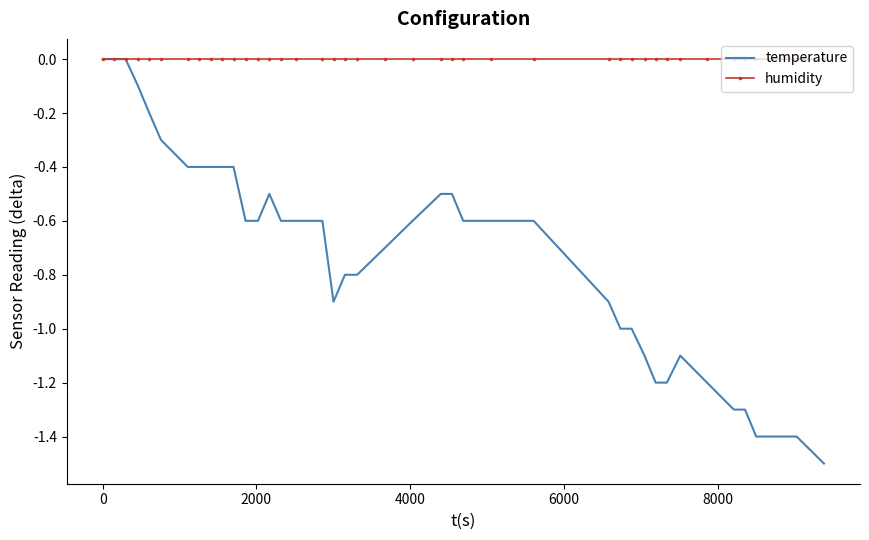

What is the average value of the temperature series?

-0.7